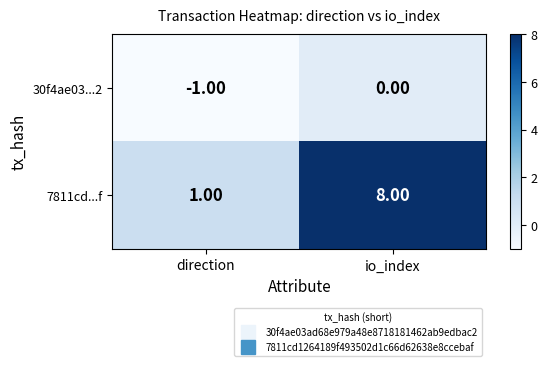

What is the spread (max minus min) of values at direction?

2